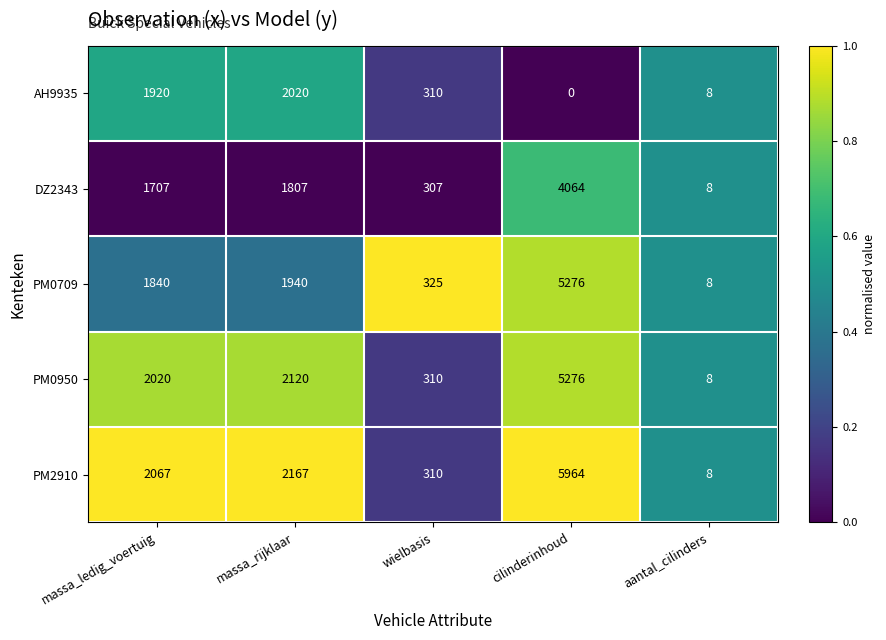

At which category does the chart reach its minimum across all series?

cilinderinhoud